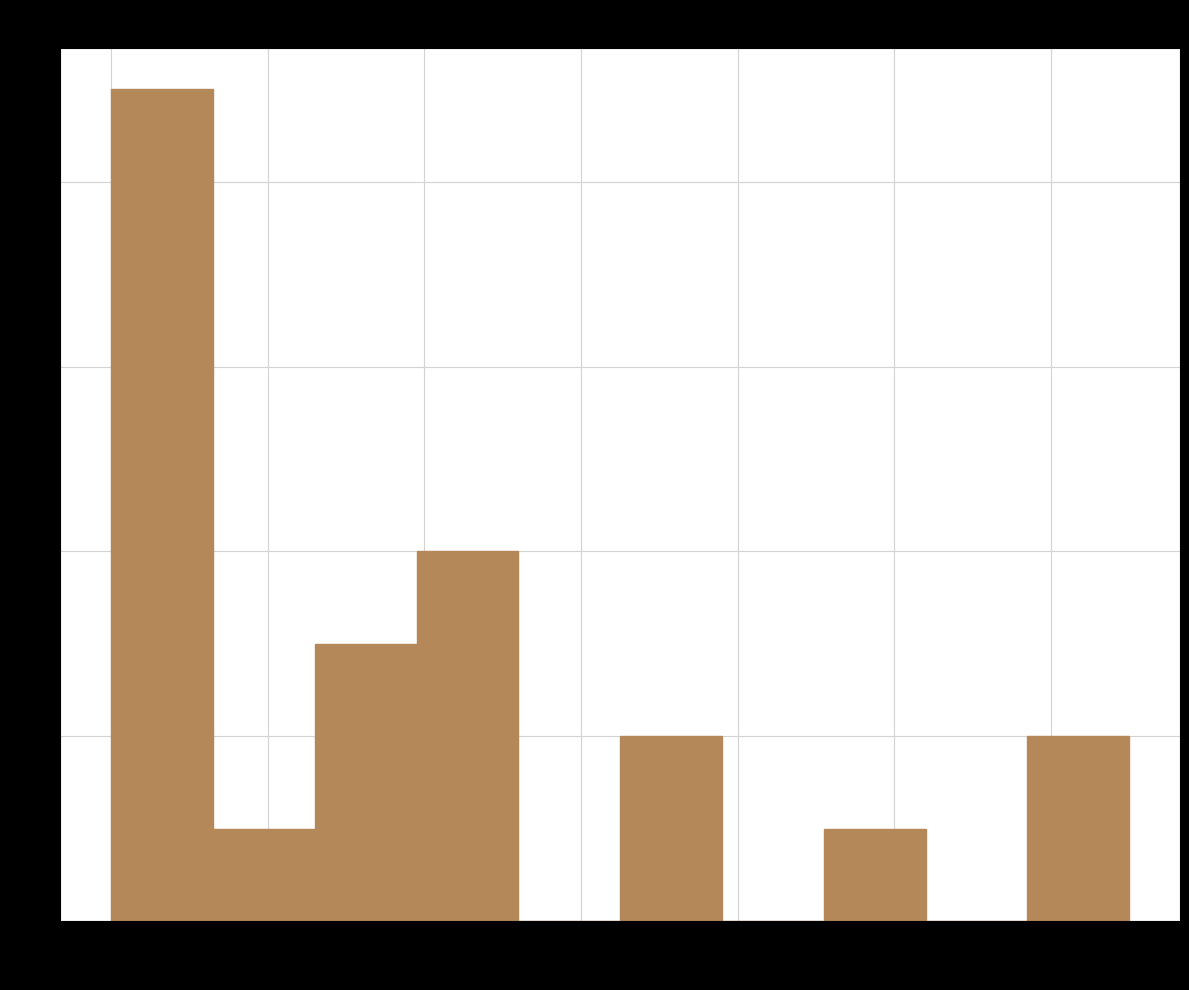

Over which range of the x-axis is the bar tallest?

4.0 to 5.3